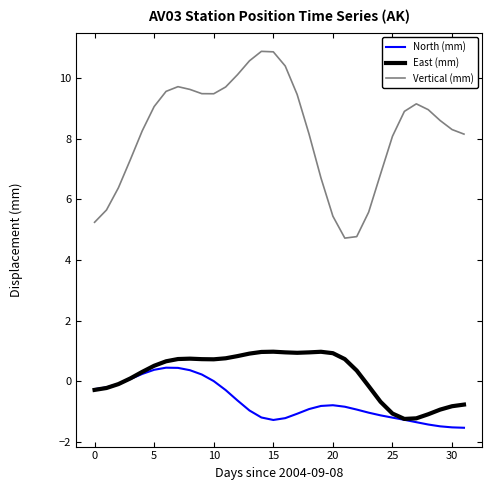

What is the maximum value for North (mm)?

0.4